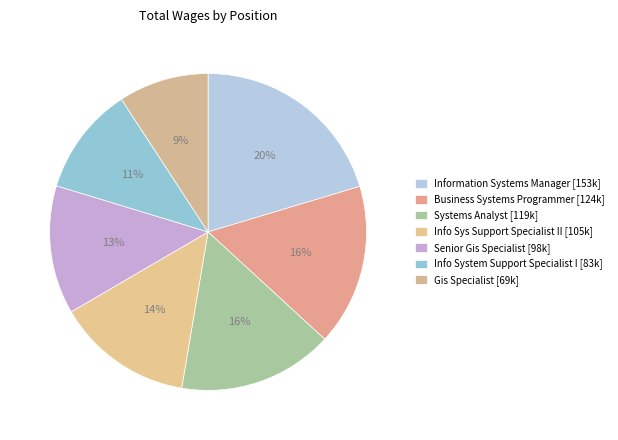

Count the number of slices in the pie.

7